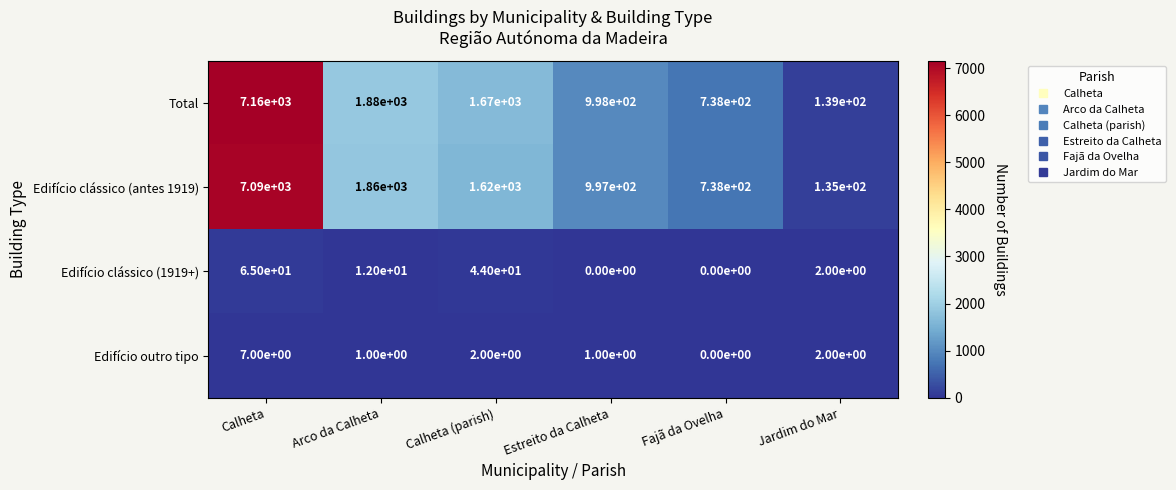

How many data points does each series have?

6